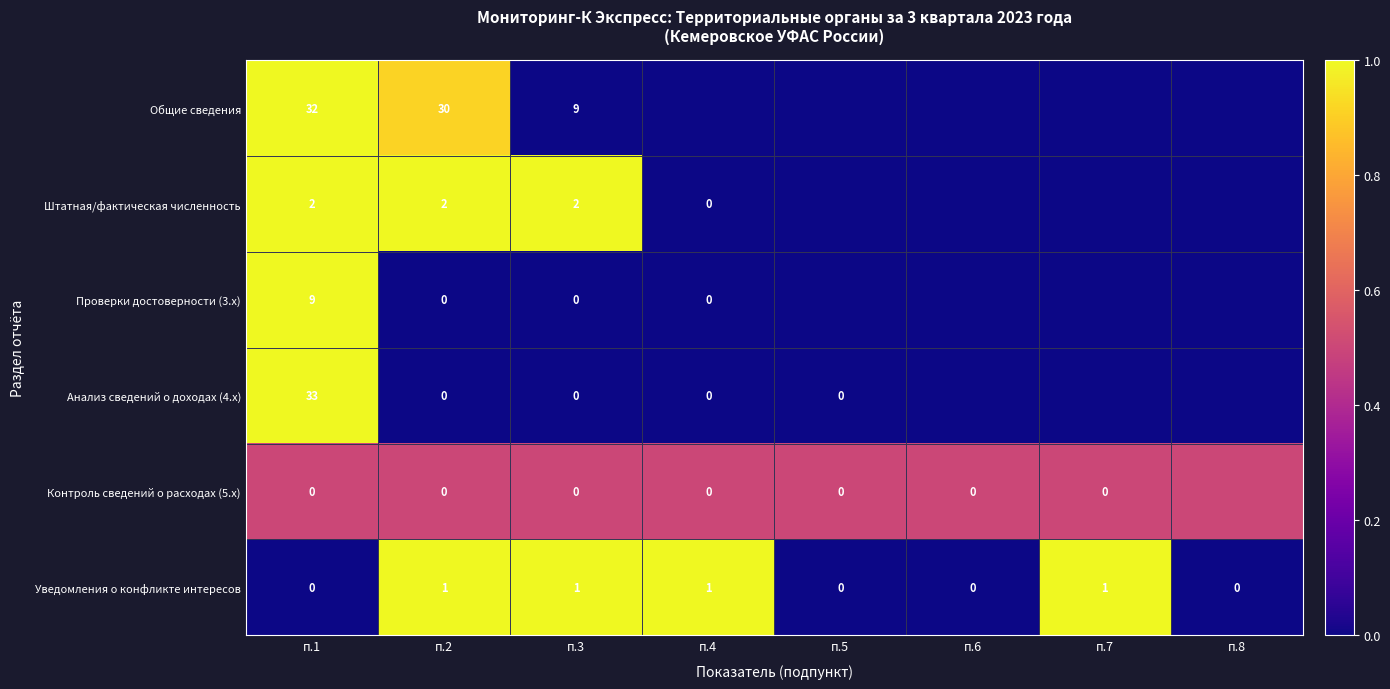

Between п.1 and п.6, which is larger?

п.1